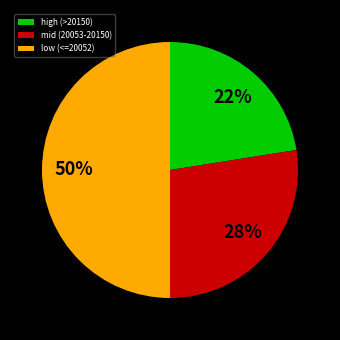

Combined, do low (<=20052) and mid (20053-20150) account for over 50%?

Yes